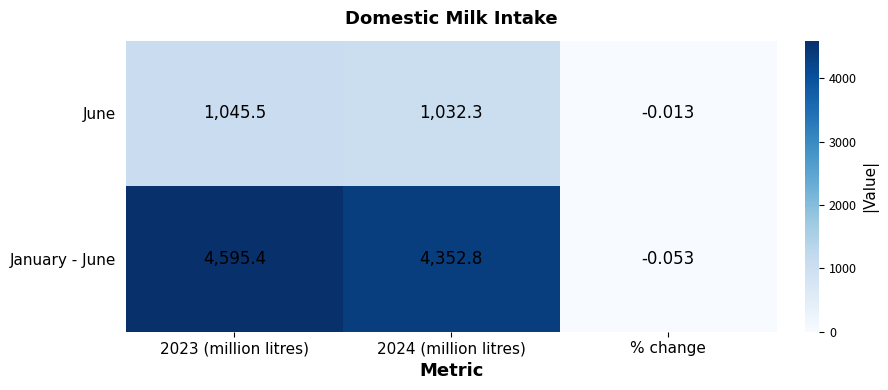

Rank the series by their maximum value, from highest to lowest.

January - June, June